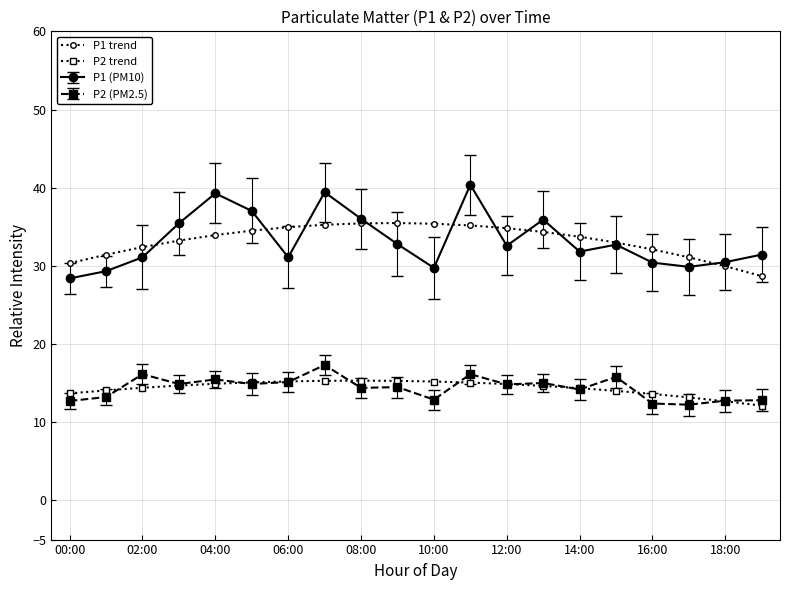

At how many categories does at least one series exceed 38?

3